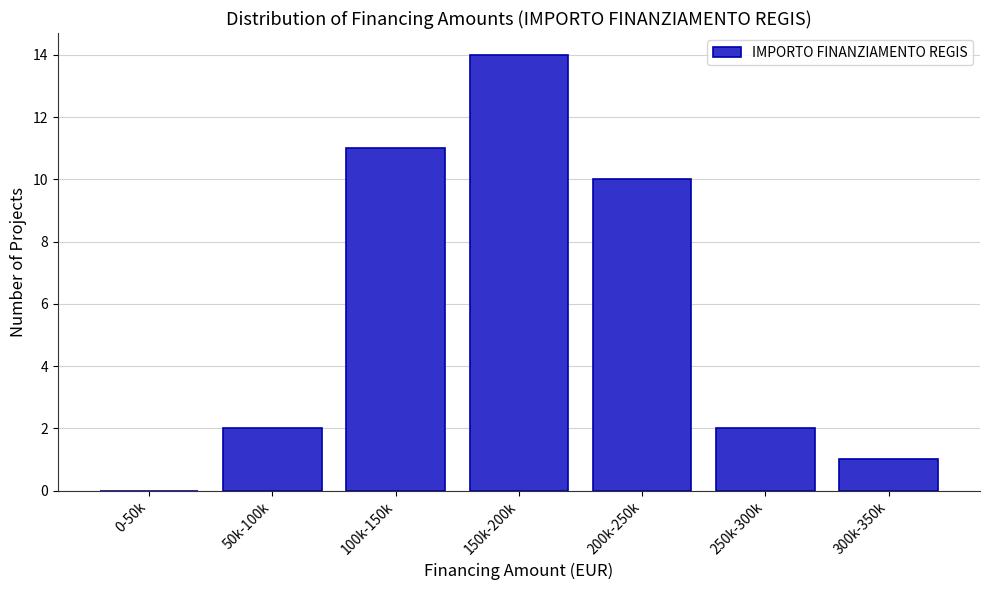

Reading left to right, transcribe all the data shown in this chart.

0-50k=0	50k-100k=2	100k-150k=11	150k-200k=14	200k-250k=10	250k-300k=2	300k-350k=1